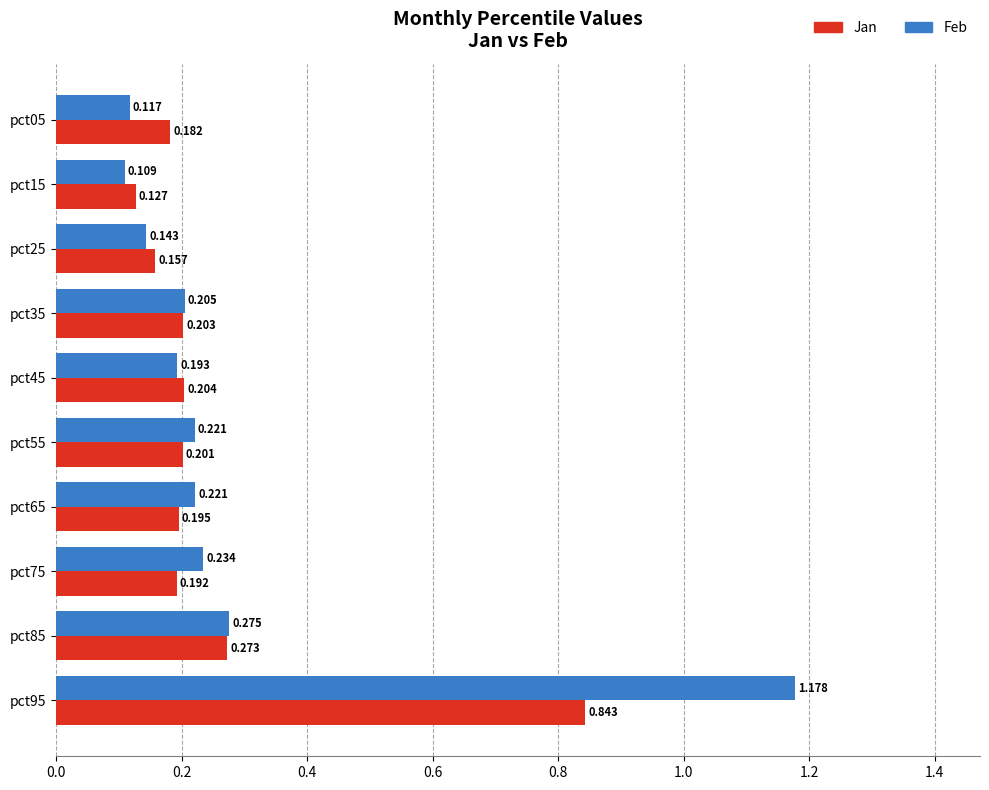

What is the sum of all Feb values?

2.9